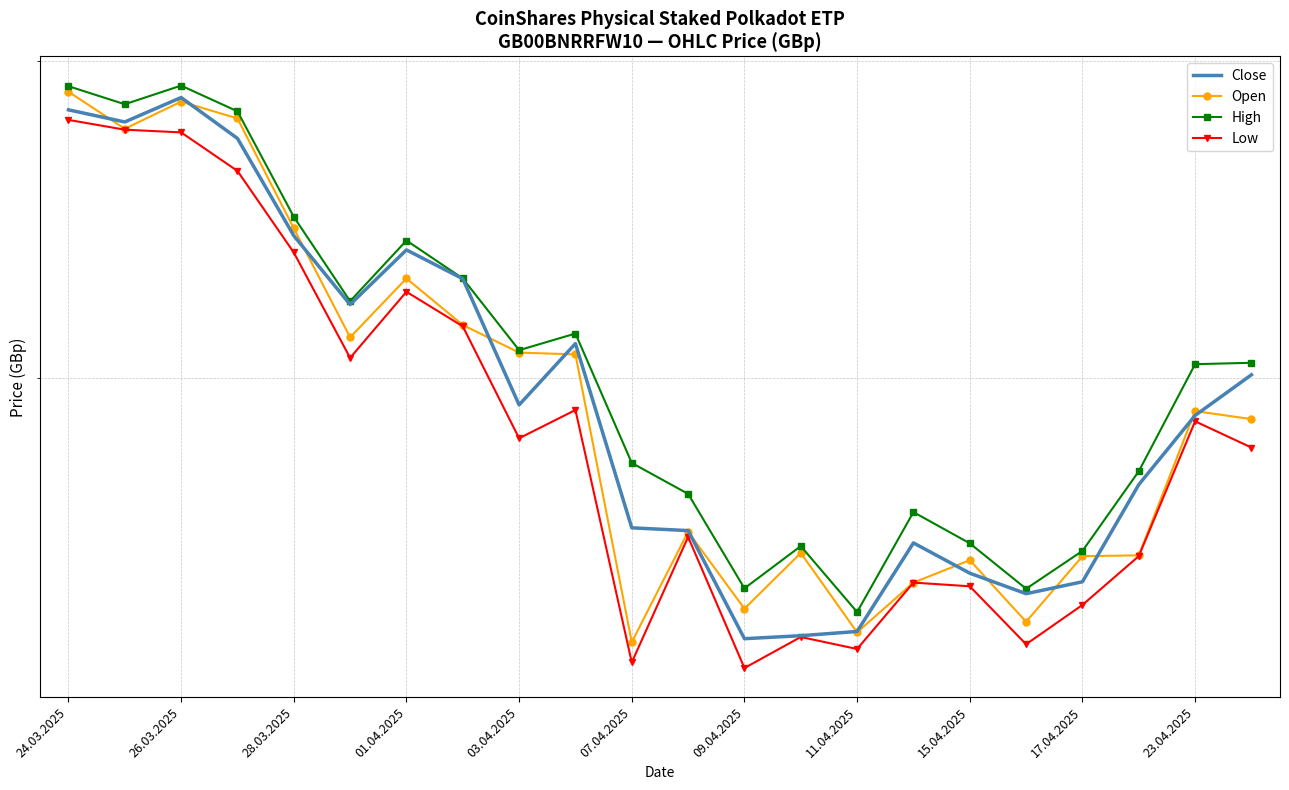

How many lines are shown in the chart?

4